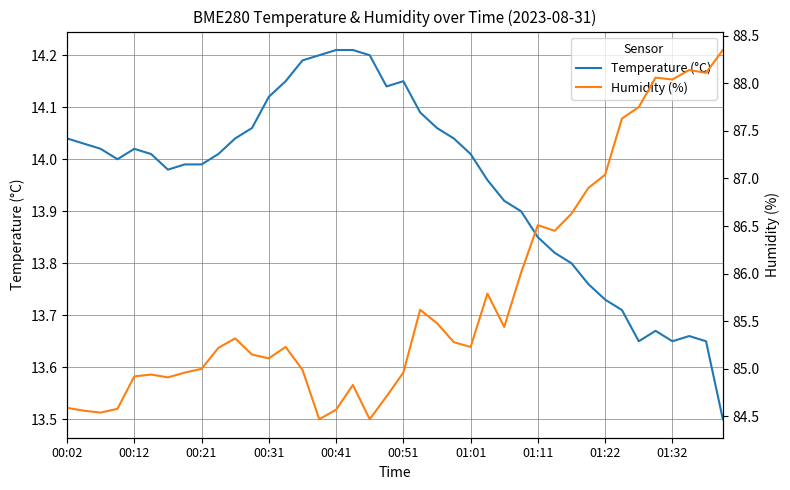

Where is the first local maximum for Temperature (°C)?

00:12